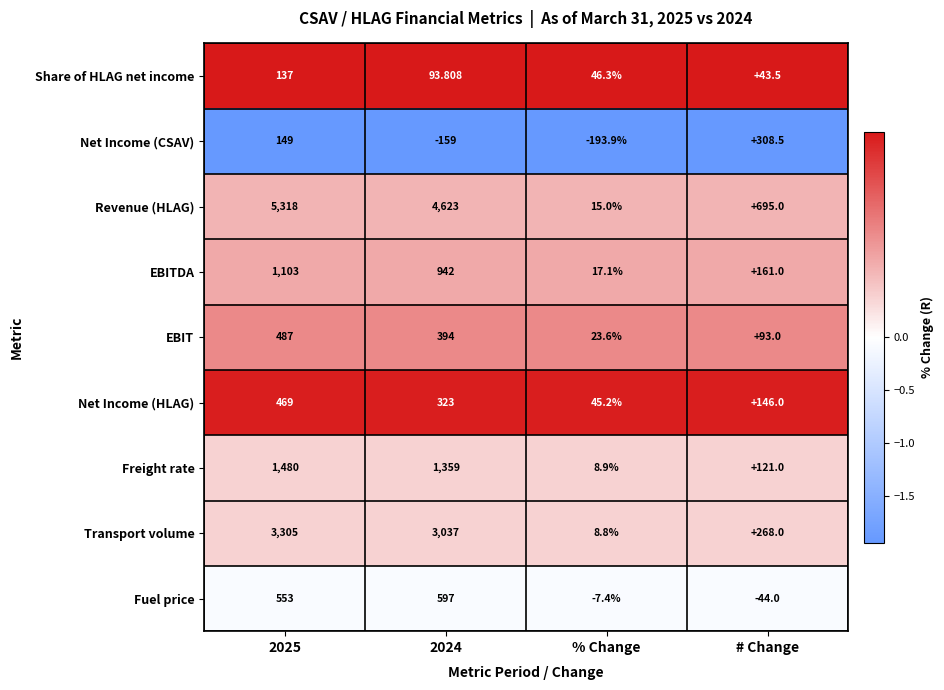

Which category has the highest value across all series?

2025